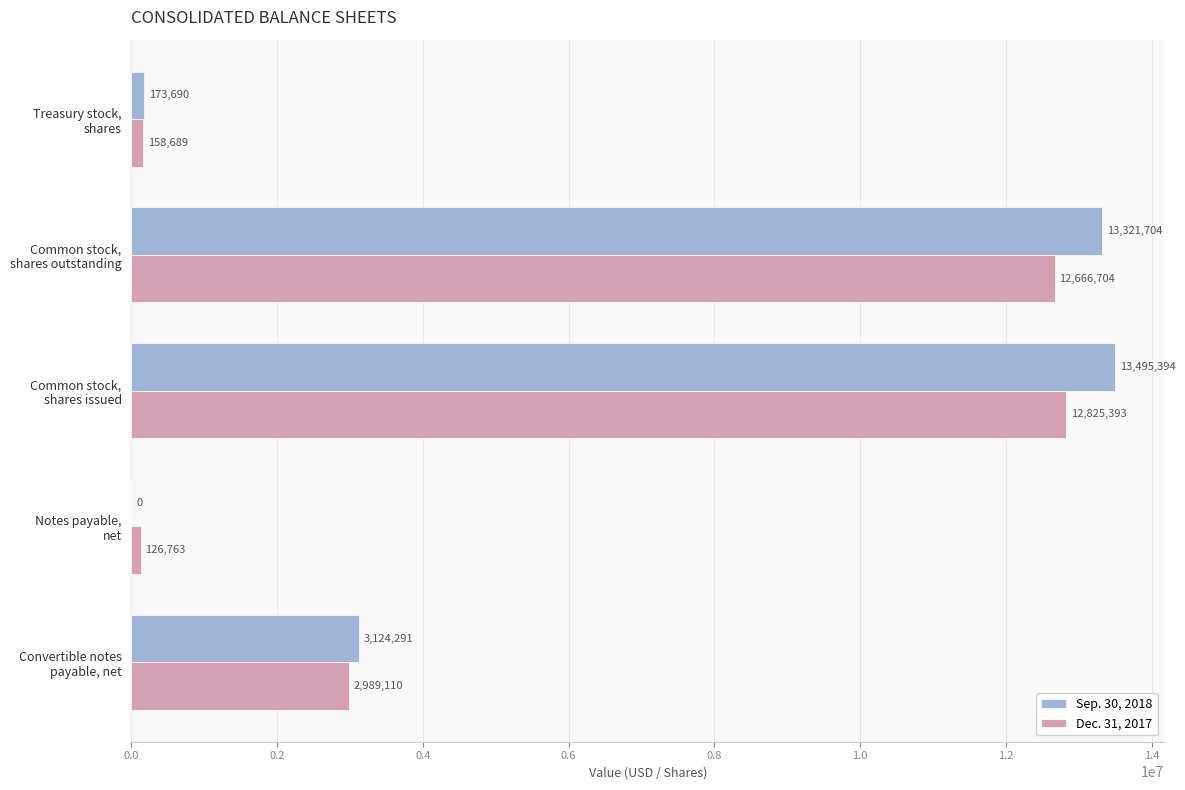

Which category has the highest value across all series?

Common stock,
shares issued